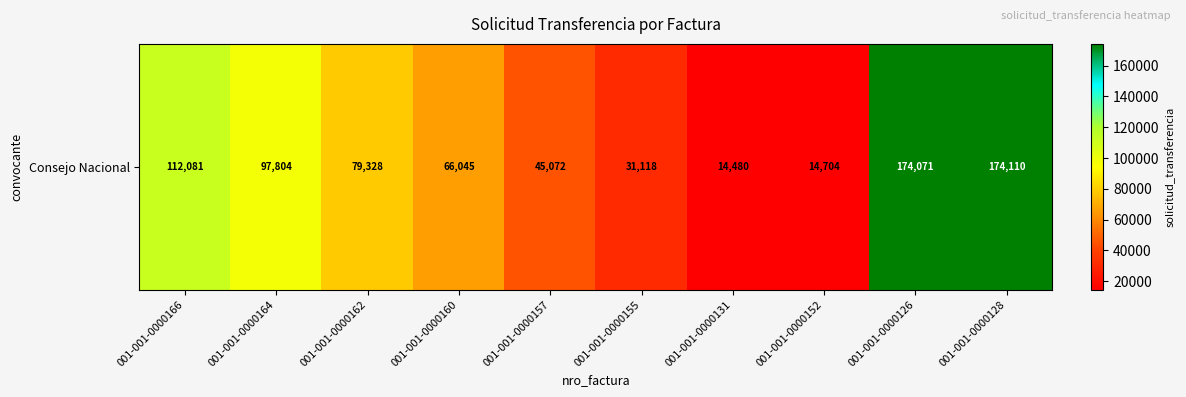

How many values are below 79328?

5